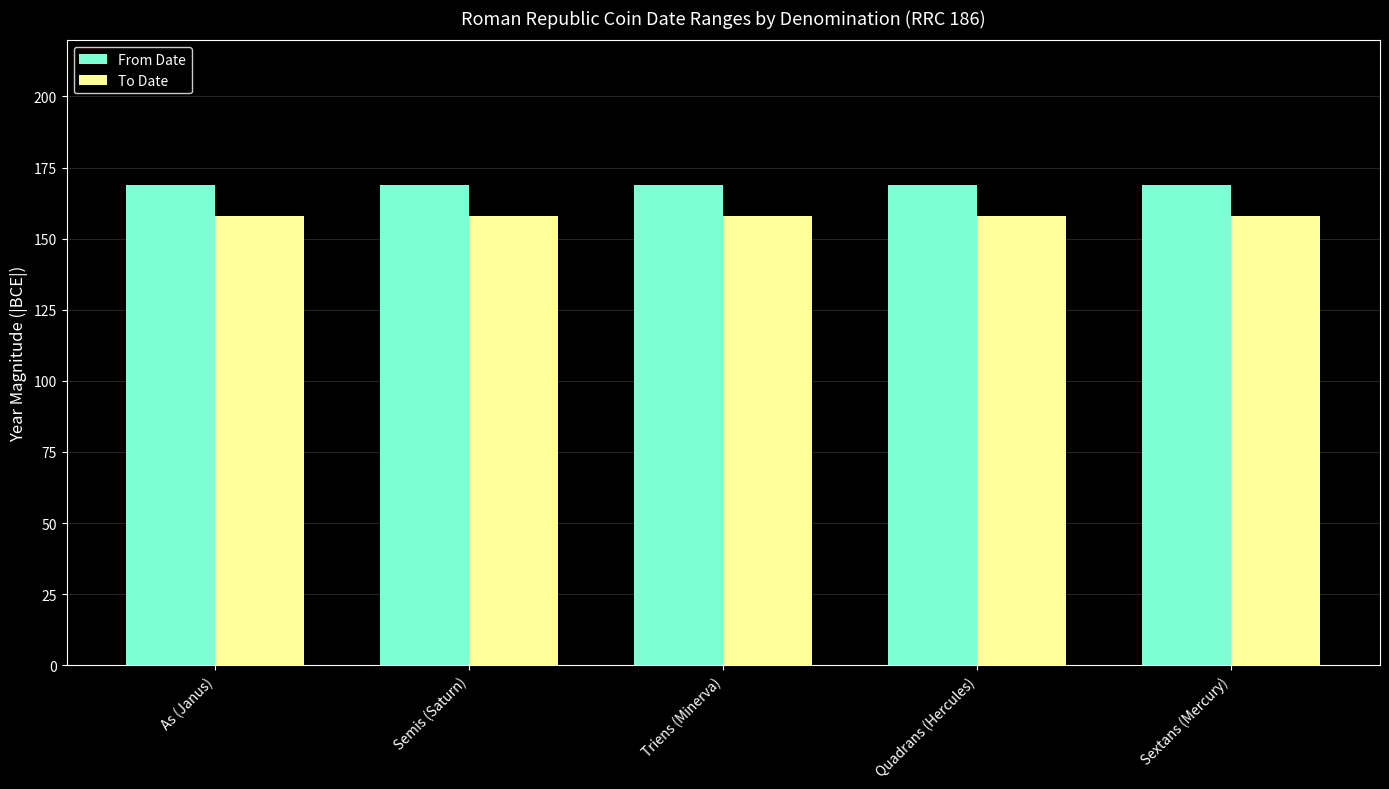

What is the greatest value displayed?

169